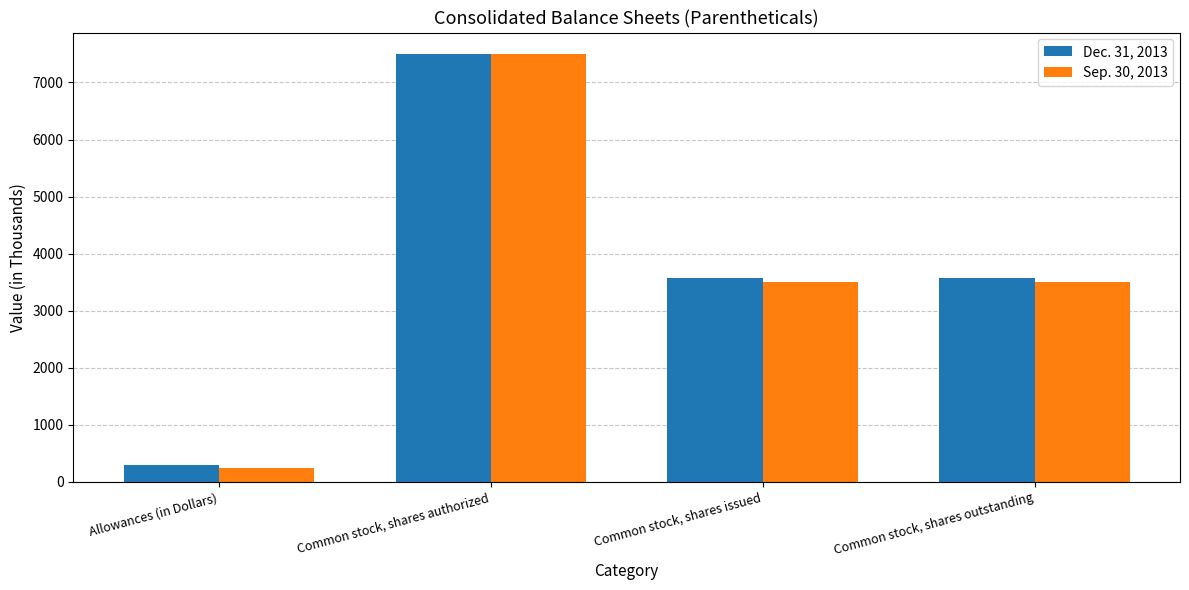

How many values in the Dec. 31, 2013 series are below 3571?

1